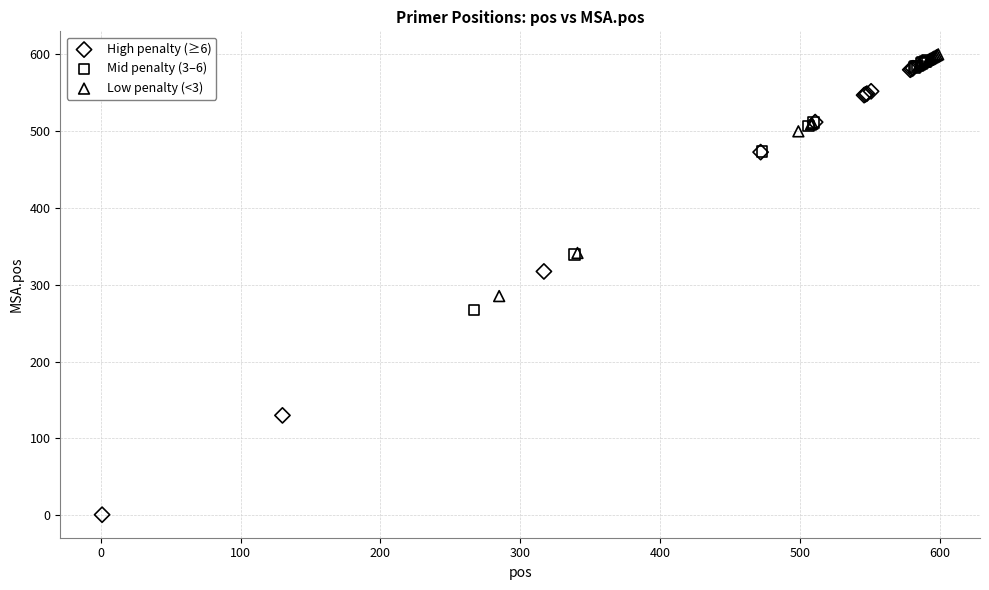

Which series has the largest Y range (max minus min)?

High penalty (≥6)